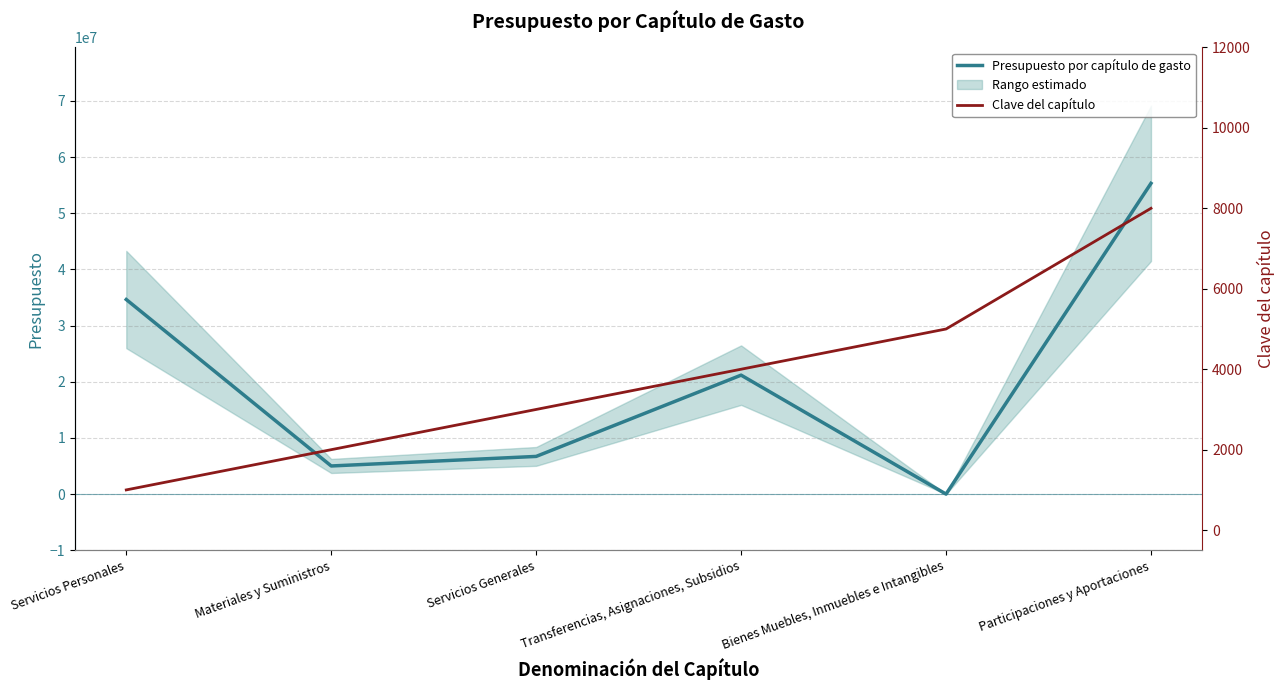

List the series in order of their overall mean, highest first.

Presupuesto por capítulo de gasto, Clave del capítulo